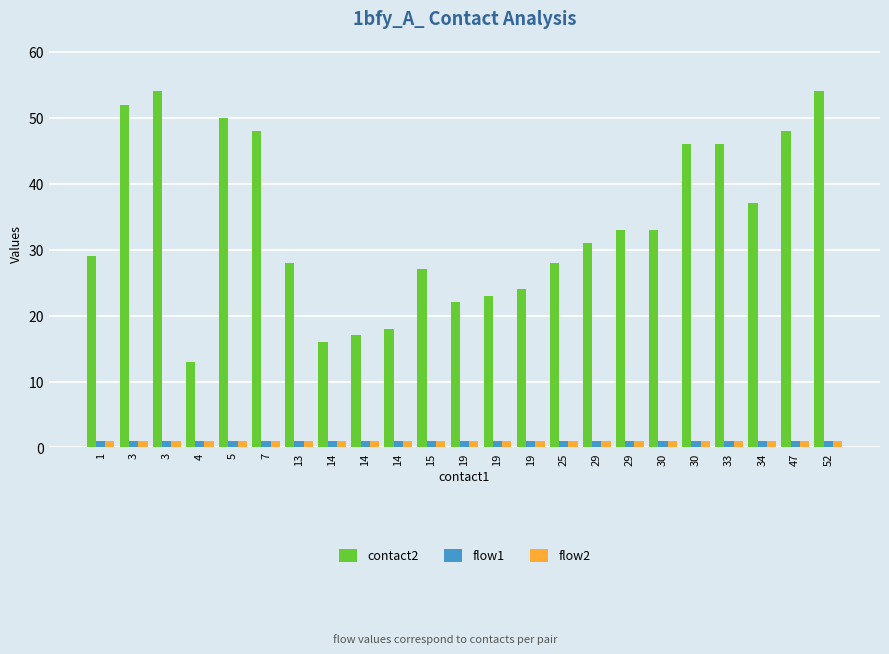

Does the chart contain stacked bars?

No